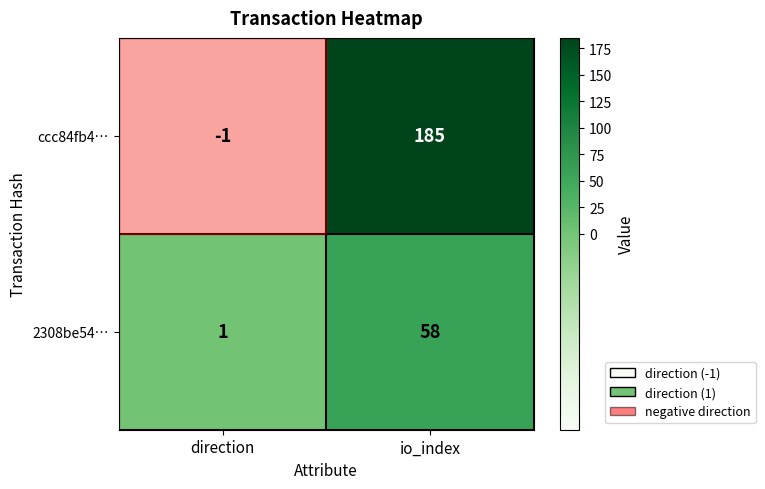

What is the average value of the 2308be54… series?

30